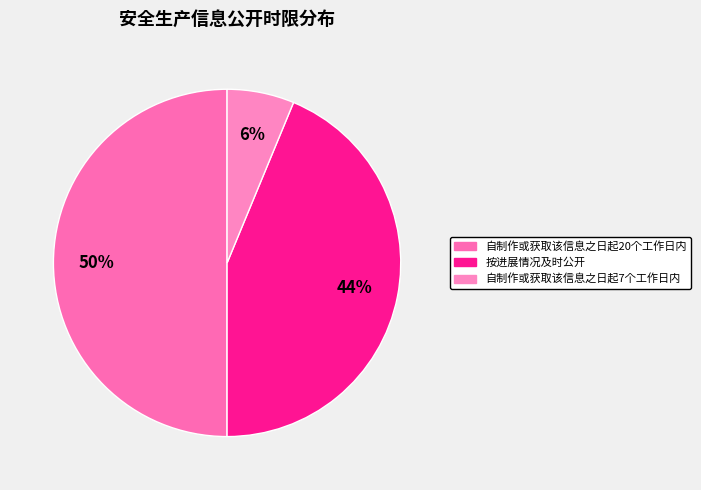

To the nearest percent, what is the average slice percentage?

33%